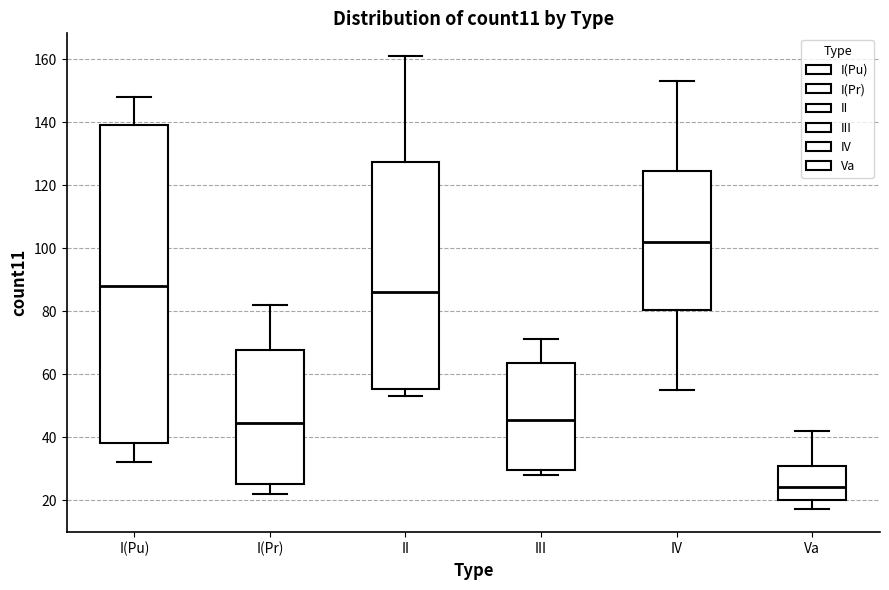

Reading left to right, transcribe this box plot: for each box, give where its median line is, the range the box spans, and where its two whiskers end, as read against the y-axis. The values are not printed on the chart, so give them approximately, as read against the axis.

I(Pu): median 88, box 38 to 140, whiskers 32 to 148
I(Pr): median 44, box 26 to 68, whiskers 22 to 82
II: median 86, box 56 to 128, whiskers 54 to 162
III: median 46, box 30 to 64, whiskers 28 to 72
IV: median 102, box 80 to 124, whiskers 56 to 154
Va: median 24, box 20 to 30, whiskers 18 to 42